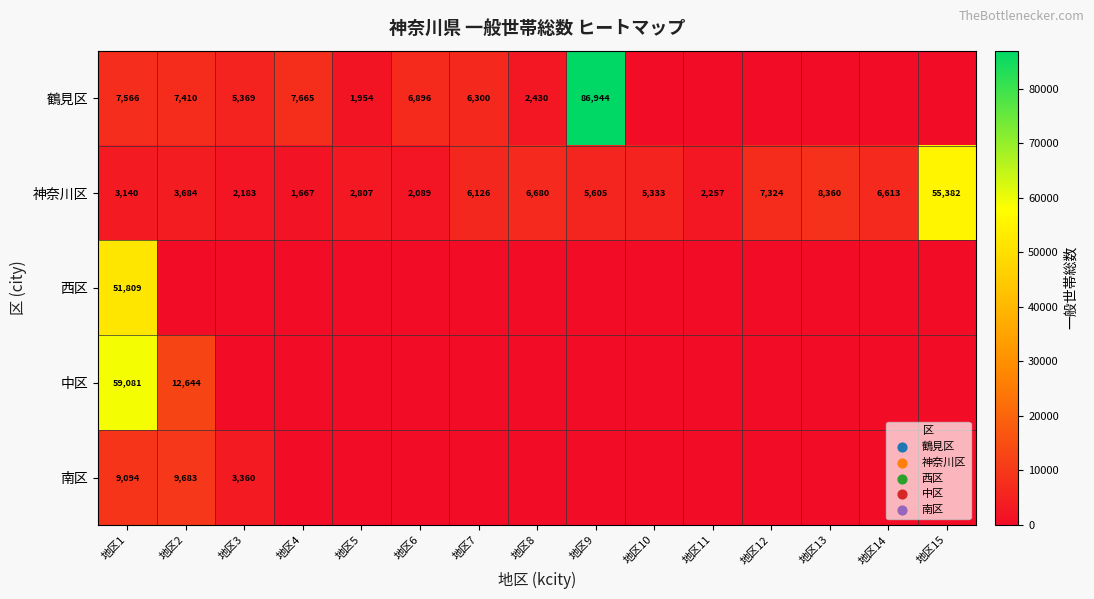

True or false: 神奈川区 has a value of 8063 at 地区10.

False